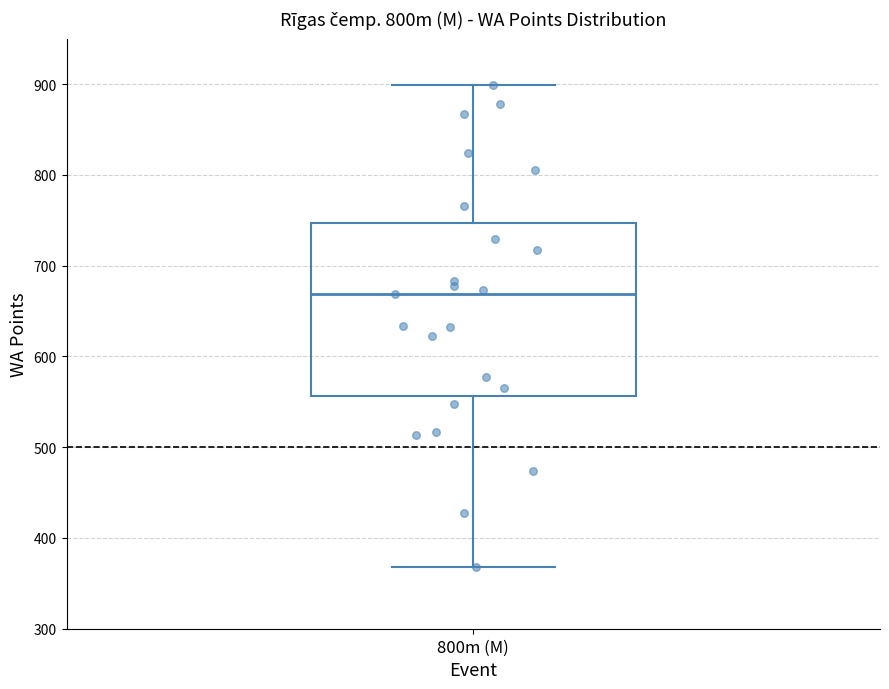

Transcribe this box plot: give where the median line is, the range the box spans, and where the two whiskers end, as read against the y-axis. The values are not printed on the chart, so give them approximately, as read against the axis.

median 670, box 560 to 750, whiskers 370 to 900